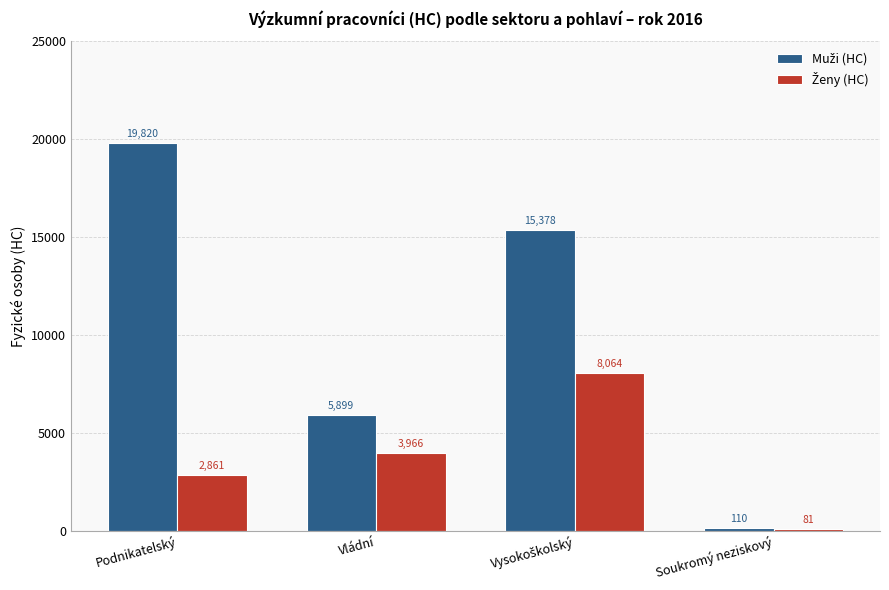

Which label corresponds to the smallest value in the chart?

Soukromý neziskový